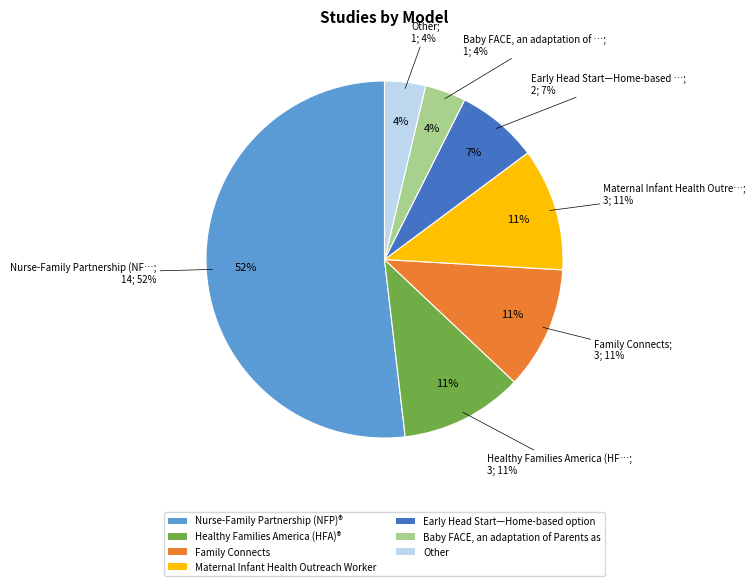

Which category accounts for the majority?

Nurse-Family Partnership (NFP)®